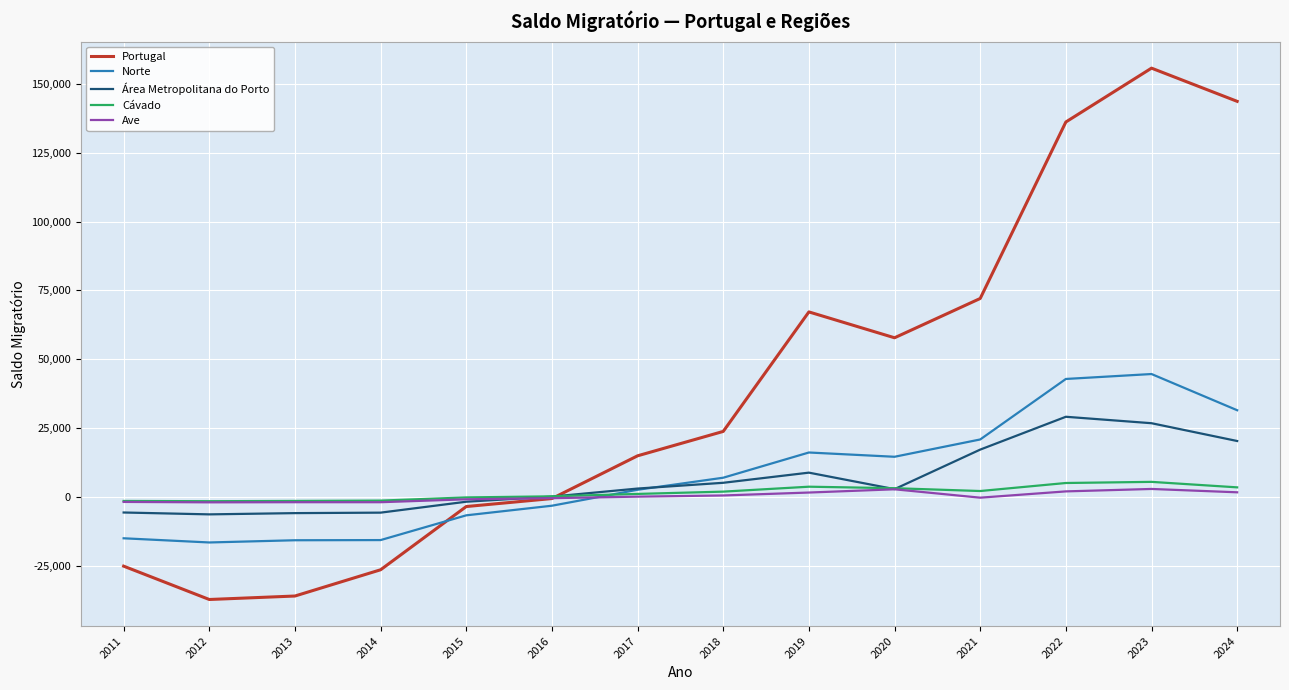

Which series has the widest spread of values?

Portugal